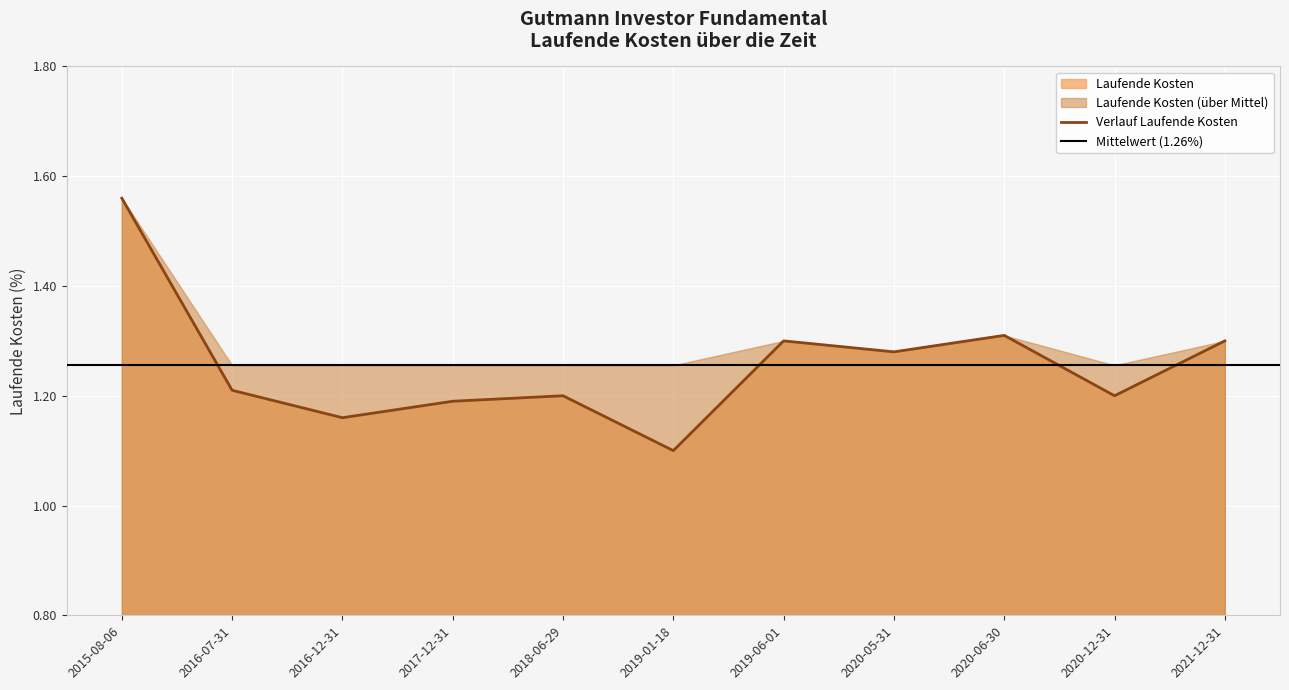

What is the label of the 6th point from the left?

2019-01-18